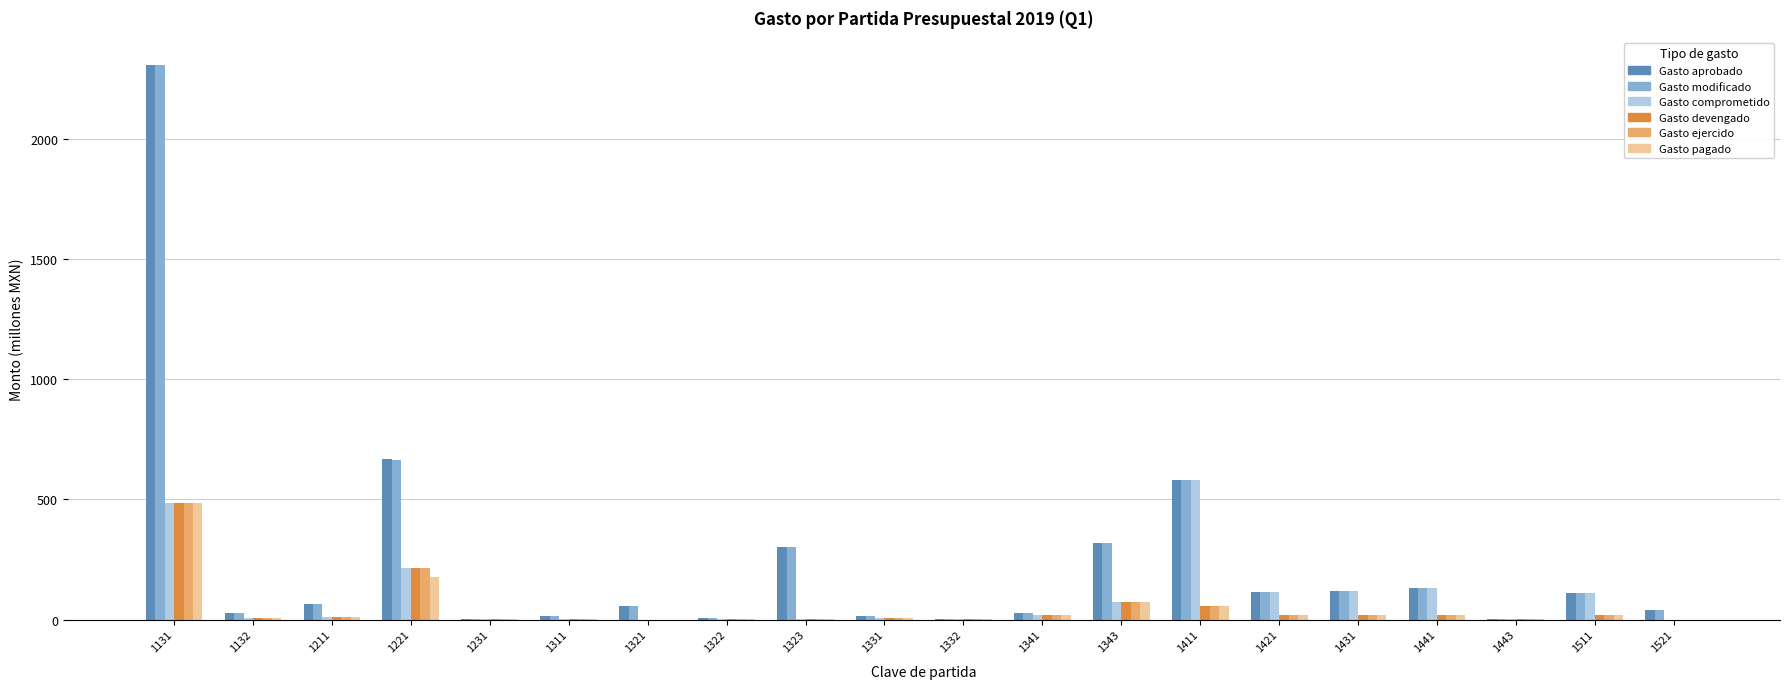

What are all the series names shown in the legend?

Gasto aprobado, Gasto modificado, Gasto comprometido, Gasto devengado, Gasto ejercido, Gasto pagado